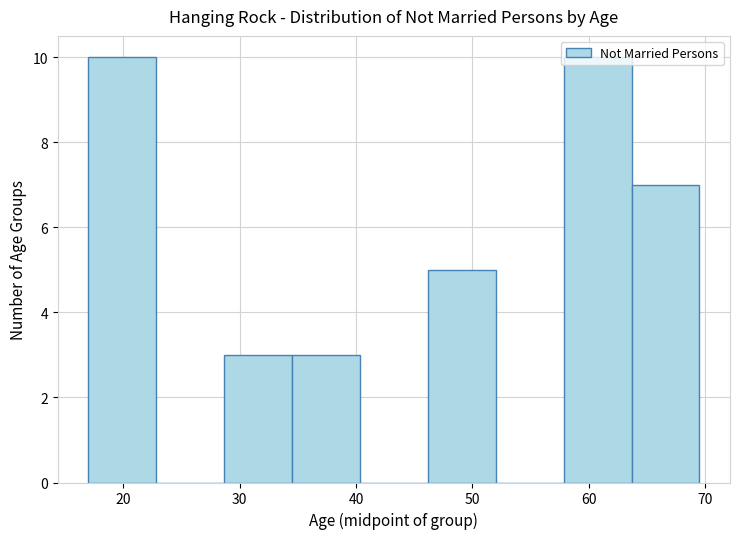

Reading left to right, list every bar in this chart as the range it spans on the x-axis followed by its height. Neither the bar edges nor the heights are printed on the chart, so give them approximately, as read against the axes.

17 to 23: 10
23 to 29: 0
29 to 35: 3
35 to 40: 3
40 to 46: 0
46 to 52: 5
52 to 58: 0
58 to 64: 10
64 to 70: 7